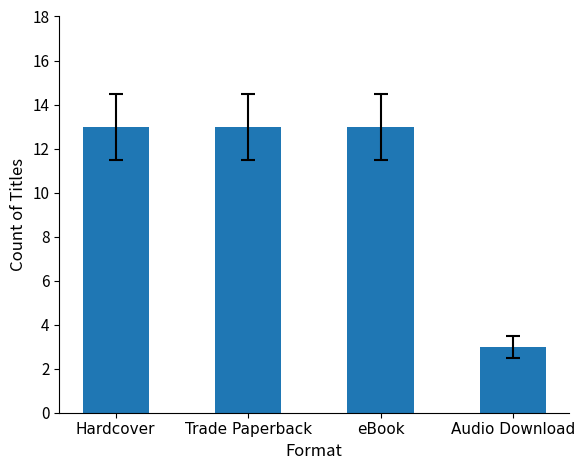

What is the smallest value displayed?

3